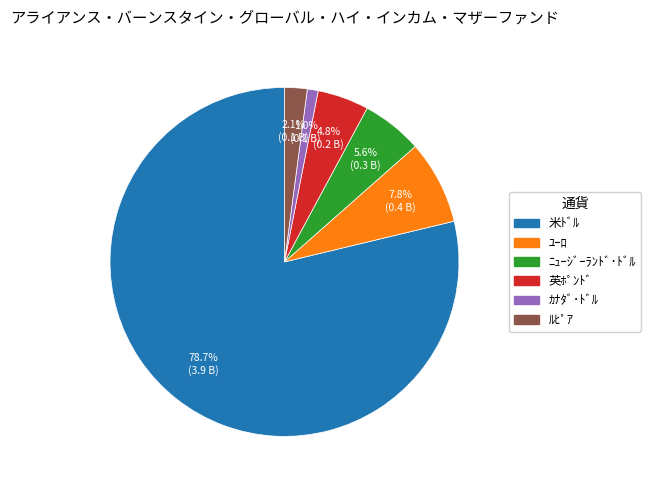

Does ｶﾅﾀﾞ･ﾄﾞﾙ represent more than half of the total?

No